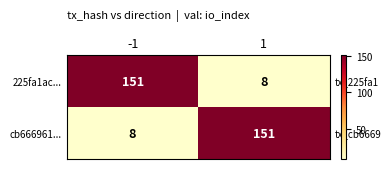

Reading left to right, what are all the values shown in this chart?

225fa1ac...: -1=151	1=8
cb666961...: -1=8	1=151